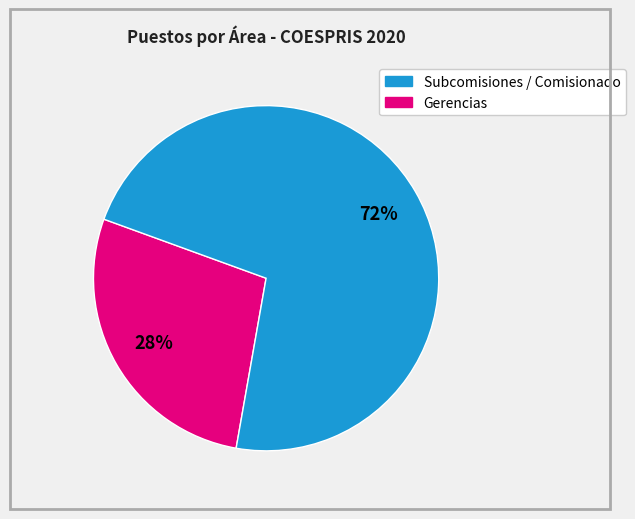

To the nearest percent, what is the difference between the largest and smallest slice percentages?

44%